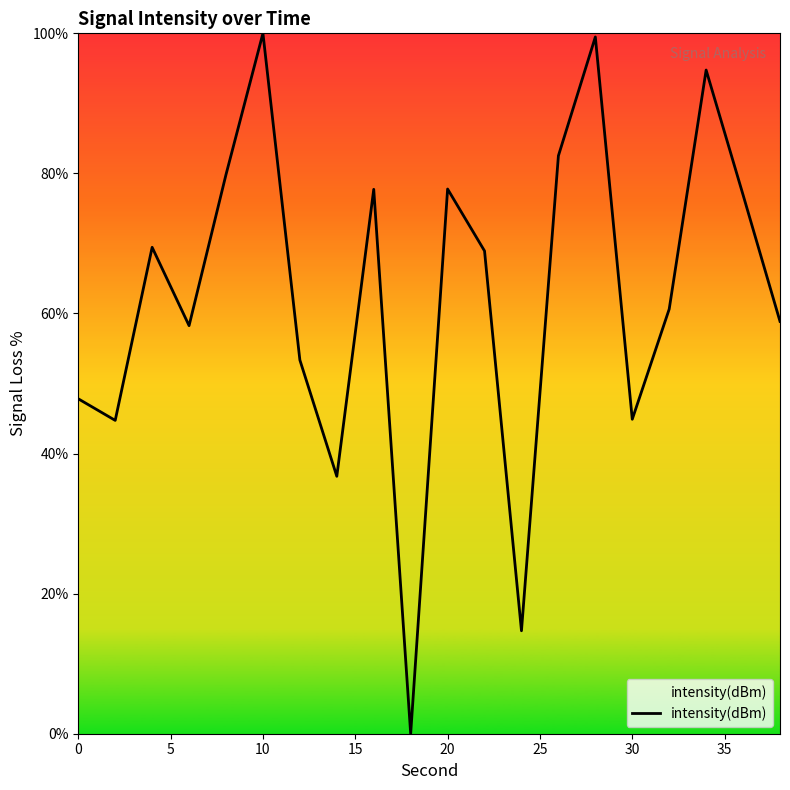

What is the greatest value displayed?

100.0